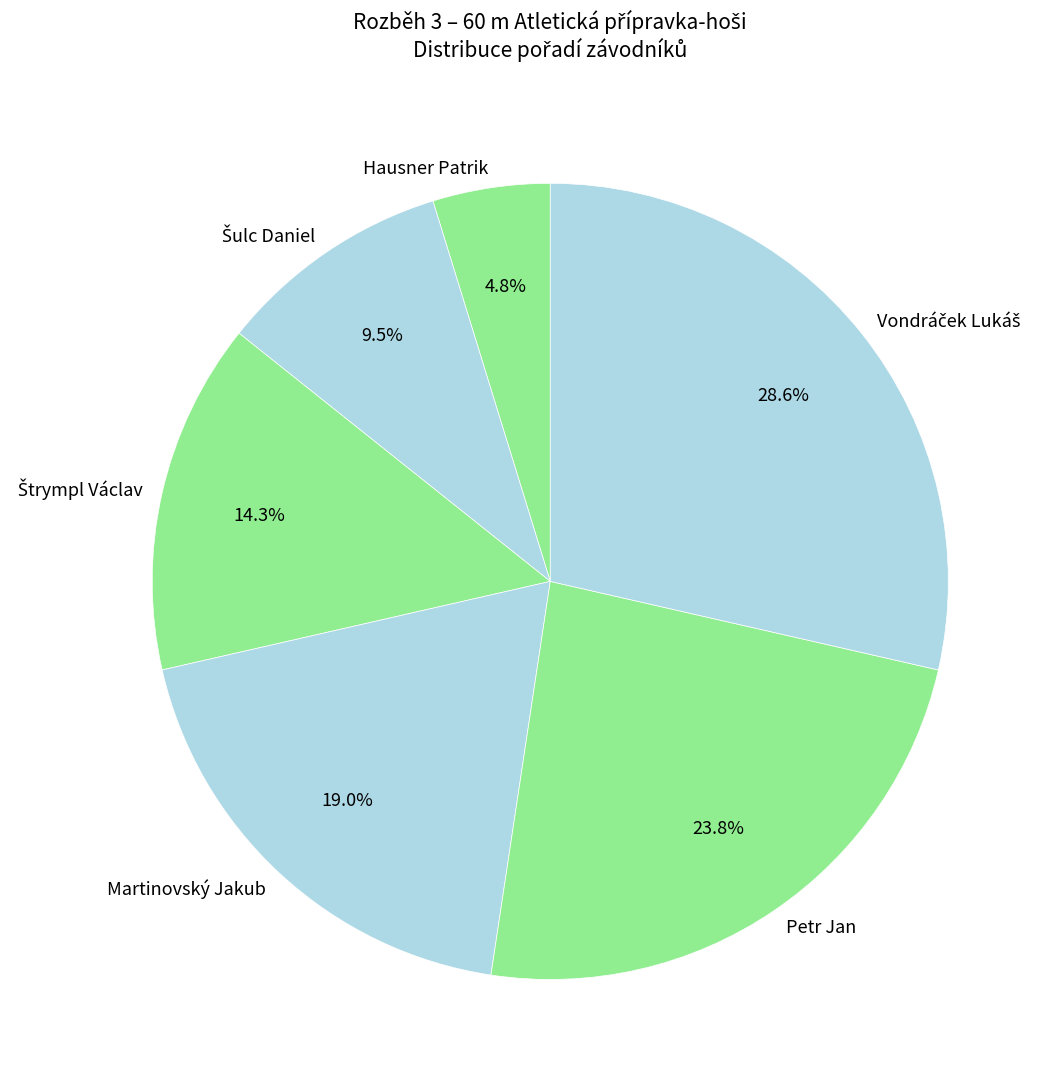

Does any single category account for the majority?

No